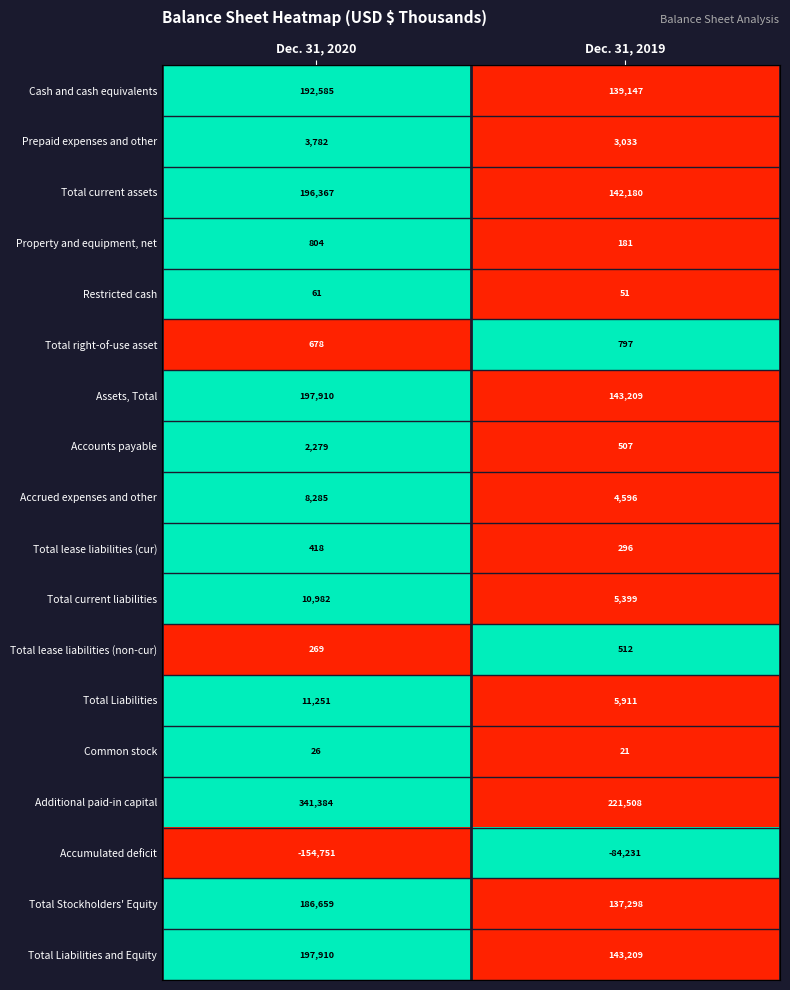

Which series has the largest range (max minus min)?

Additional paid-in capital